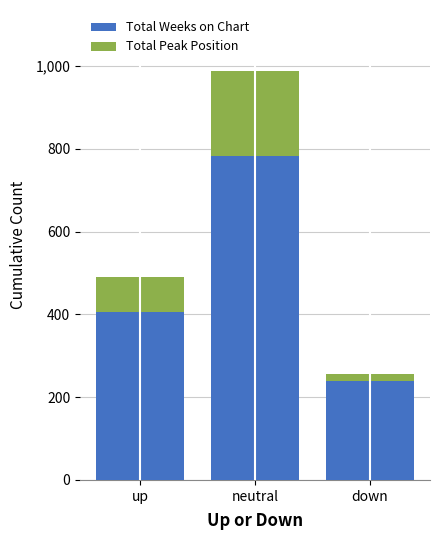

What value does the Total Weeks on Chart series have at neutral?

783